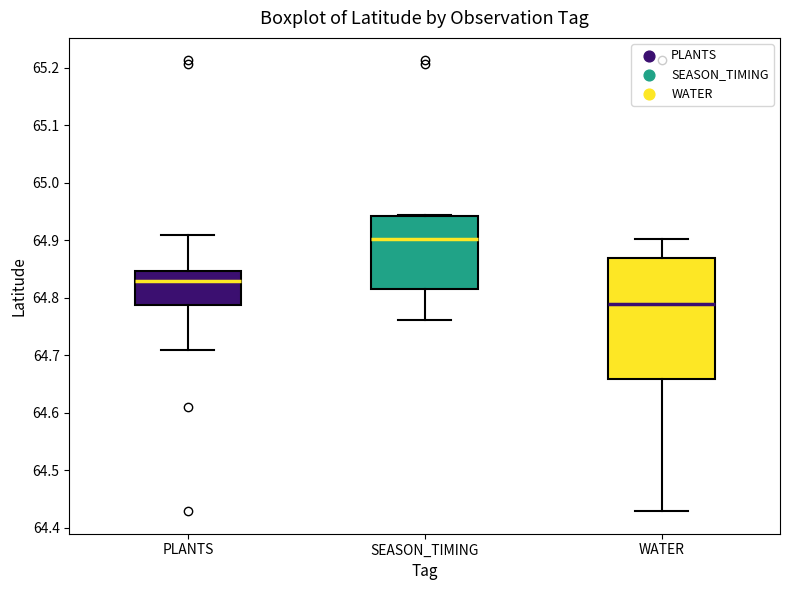

Which box's median line is the lowest?

WATER